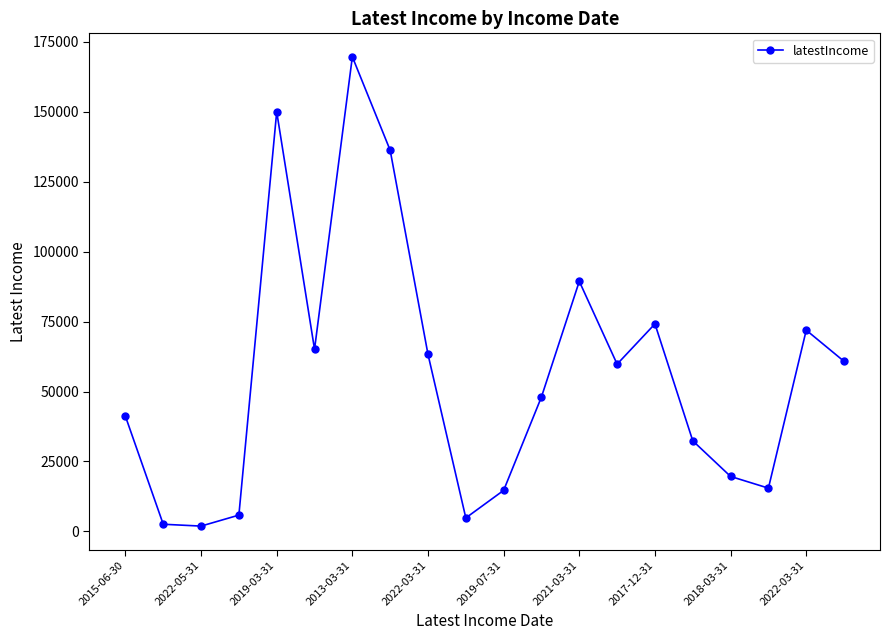

Is this an area chart (filled region under the line)?

No